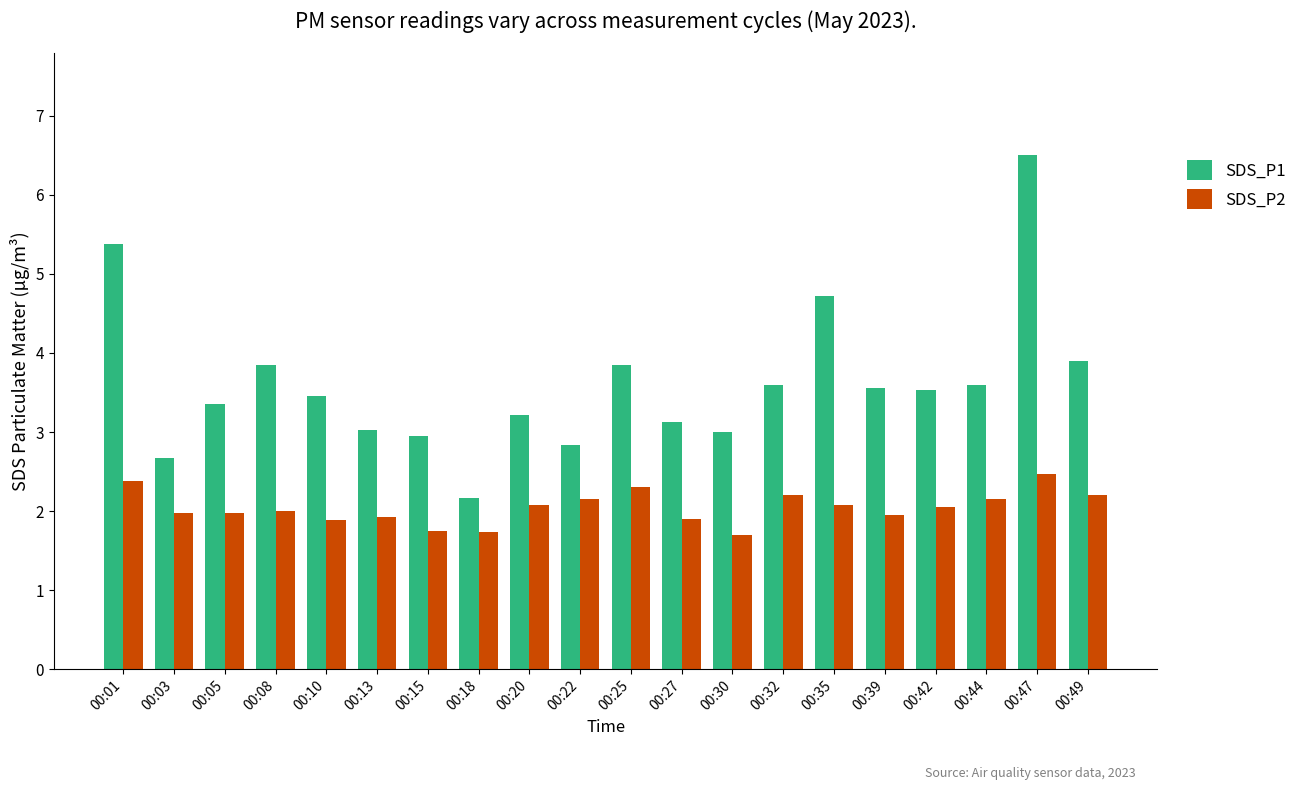

True or false: SDS_P2 has a value of 3.4 at 00:44.

False